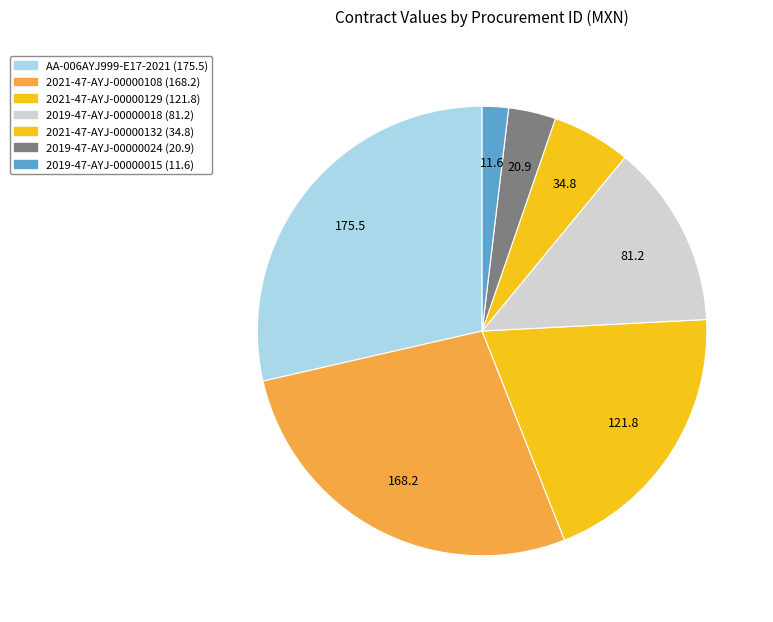

How many segments does this pie chart have?

7